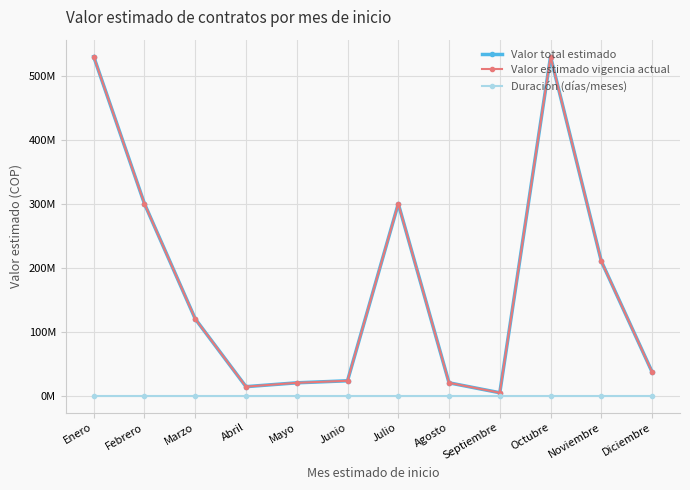

Reading left to right, what are all the values shown in this chart?

Valor total estimado: Enero=530000000	Febrero=300000000	Marzo=120000000	Abril=14000000	Mayo=20000000	Junio=23200000	Julio=300000000	Agosto=20000000	Septiembre=4500000	Octubre=530000000	Noviembre=210082631	Diciembre=37000000
Valor estimado vigencia actual: Enero=530000000	Febrero=300000000	Marzo=120000000	Abril=14000000	Mayo=20000000	Junio=23200000	Julio=300000000	Agosto=20000000	Septiembre=4500000	Octubre=530000000	Noviembre=210082631	Diciembre=37000000
Duración (días/meses): Enero=12	Febrero=10	Marzo=9	Abril=7	Mayo=7	Junio=3	Julio=5	Agosto=4	Septiembre=45	Octubre=8	Noviembre=1	Diciembre=1